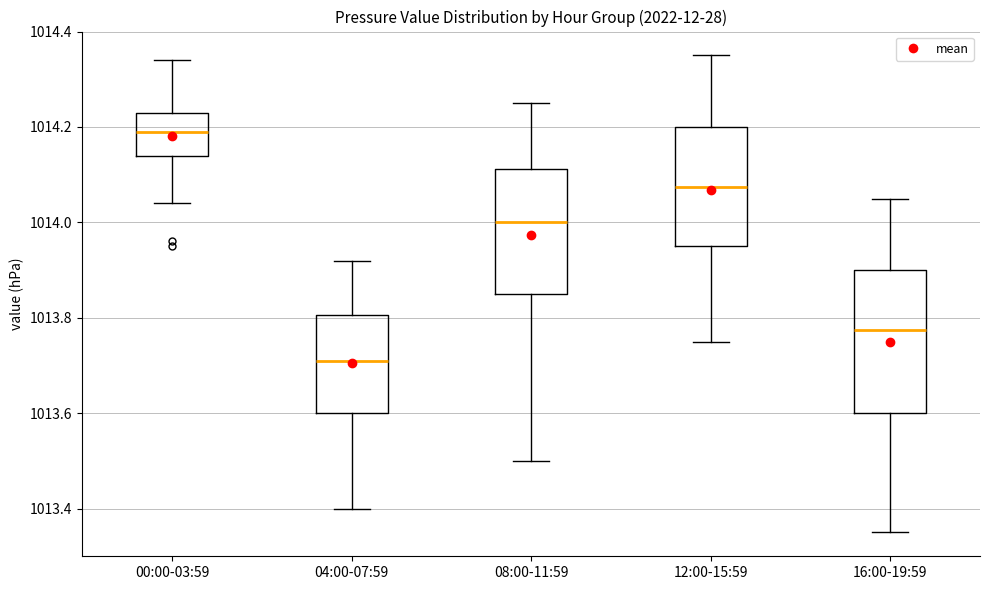

Reading left to right, transcribe this box plot: for each box, give where its median line is, the range the box spans, and where its two whiskers end, as read against the y-axis. The values are not printed on the chart, so give them approximately, as read against the axis.

00:00-03:59: median 1014.20, box 1014.14 to 1014.24, whiskers 1014.04 to 1014.34
04:00-07:59: median 1013.72, box 1013.60 to 1013.80, whiskers 1013.40 to 1013.92
08:00-11:59: median 1014.00, box 1013.86 to 1014.12, whiskers 1013.50 to 1014.26
12:00-15:59: median 1014.08, box 1013.96 to 1014.20, whiskers 1013.76 to 1014.36
16:00-19:59: median 1013.78, box 1013.60 to 1013.90, whiskers 1013.36 to 1014.06